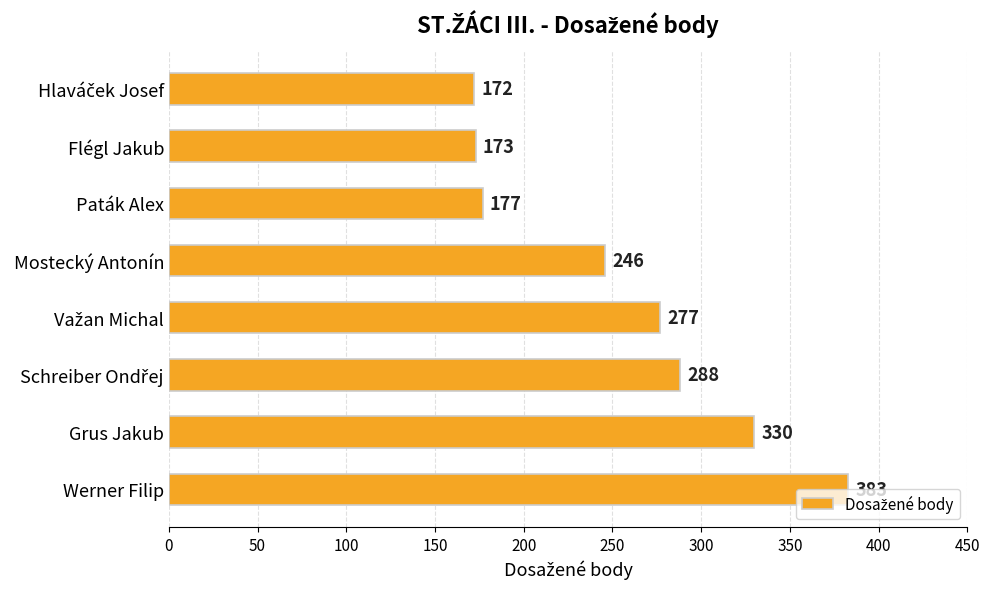

Is it true that the value at Paták Alex is 177?

True